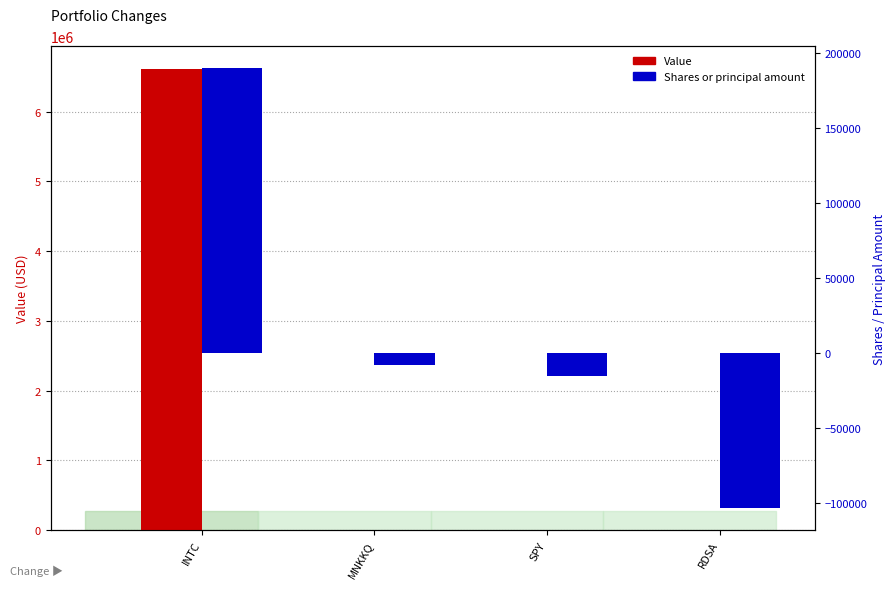

The Value series shows -4311957 at MNKKQ. True or false?

False